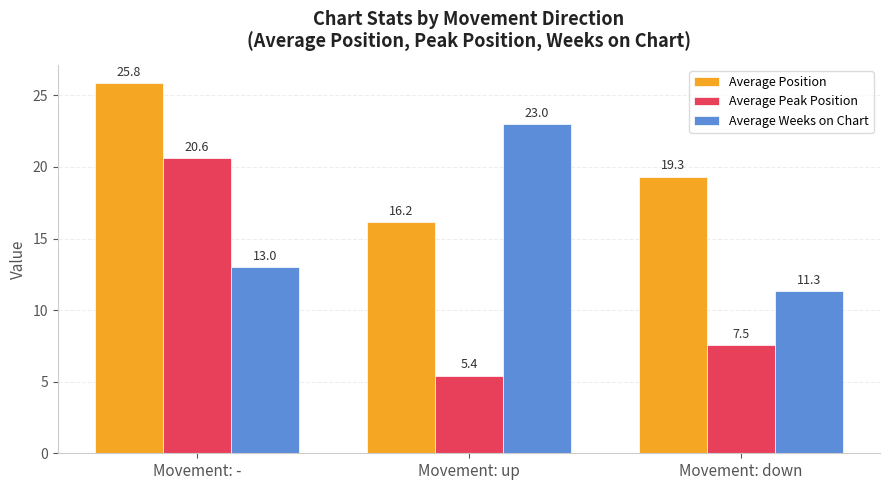

How many groups of bars are there?

3